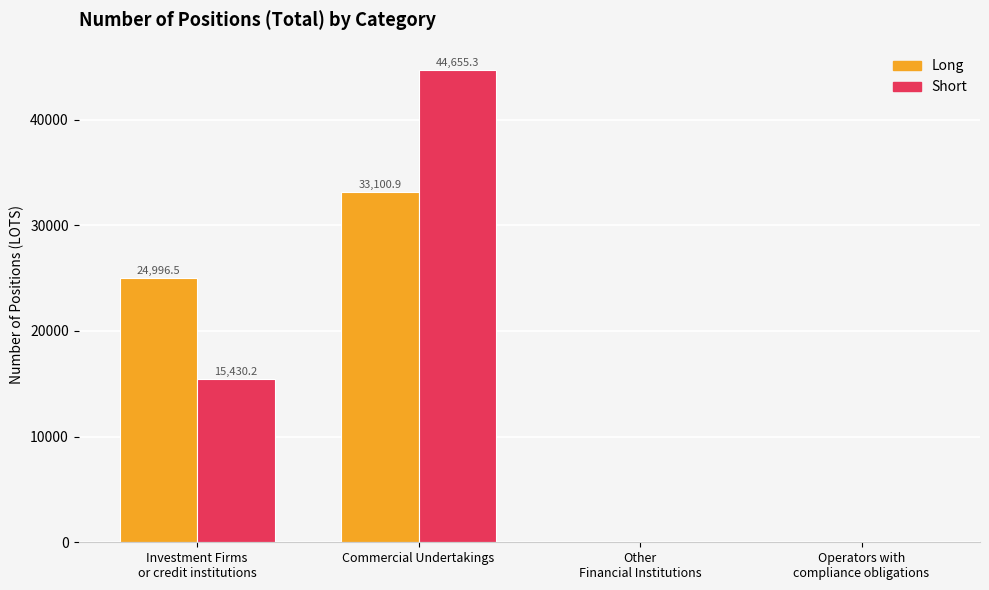

What are all the series names shown in the legend?

Long, Short